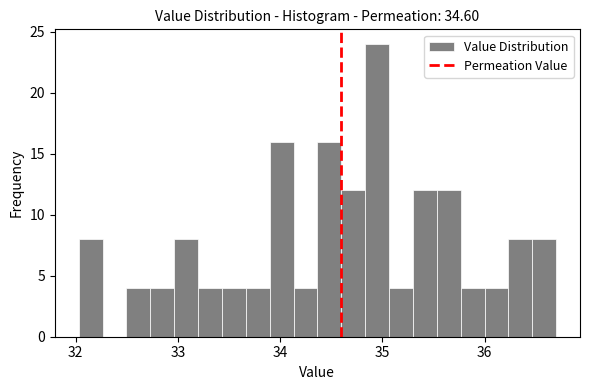

Around what value on the x-axis is the tallest bar? Give the approximate position of its centre, as read against the axis.

34.9